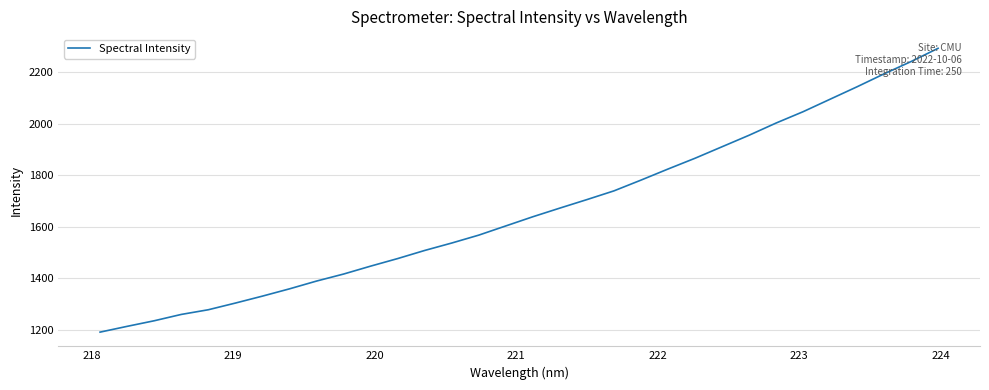

What is the smallest value displayed?

1191.4